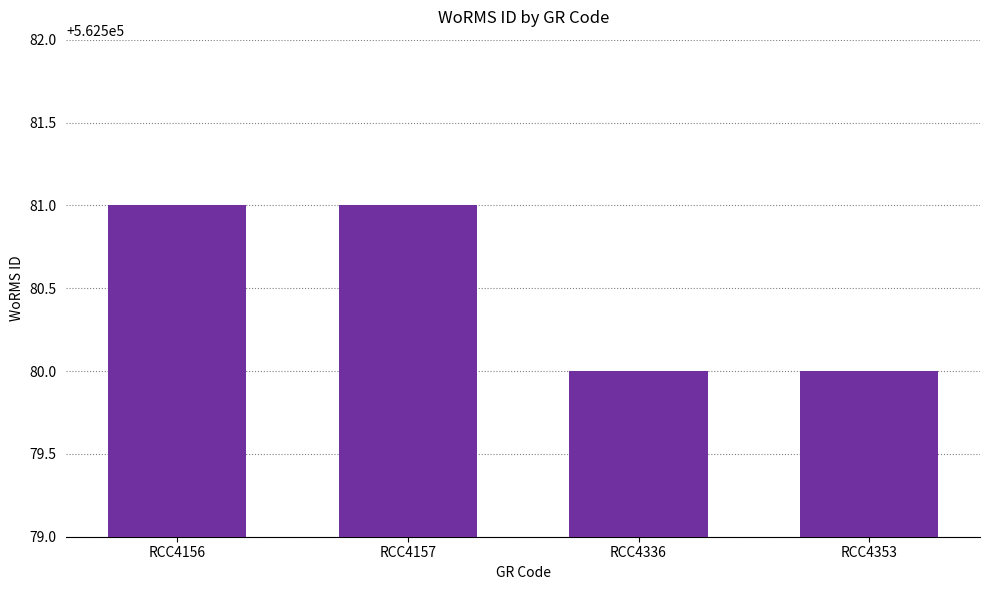

What is the maximum value shown in the chart?

562581